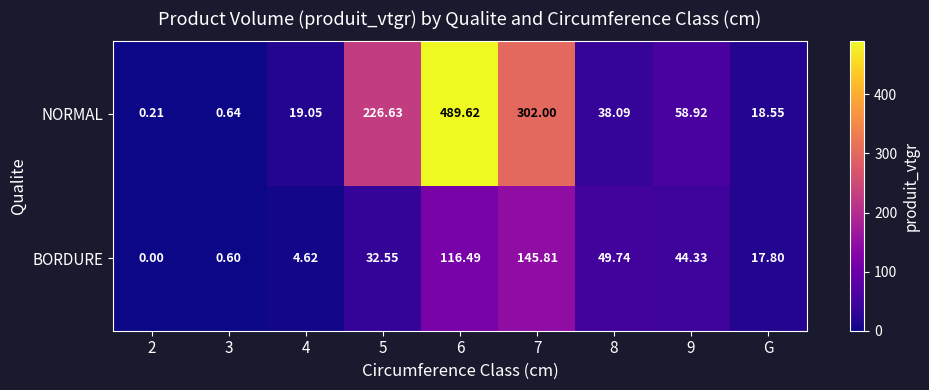

List the series in order of their peak value, highest first.

NORMAL, BORDURE